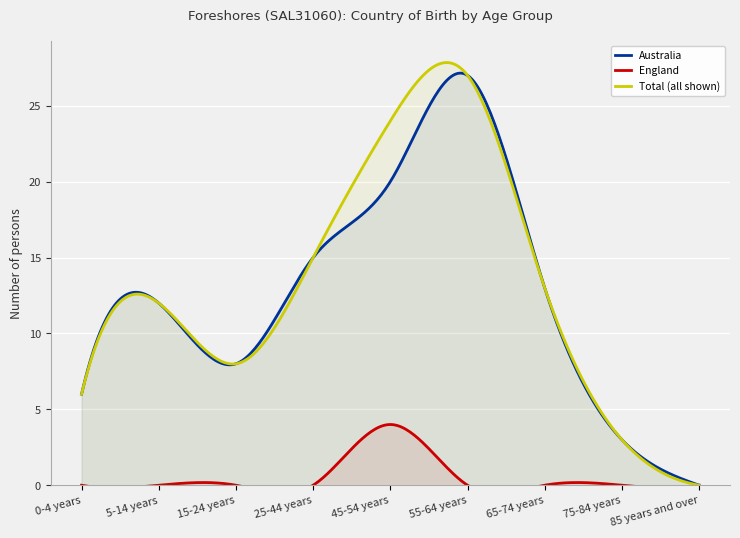

Rank the series at 65-74 years from highest to lowest value.

Australia, Total (all shown), England